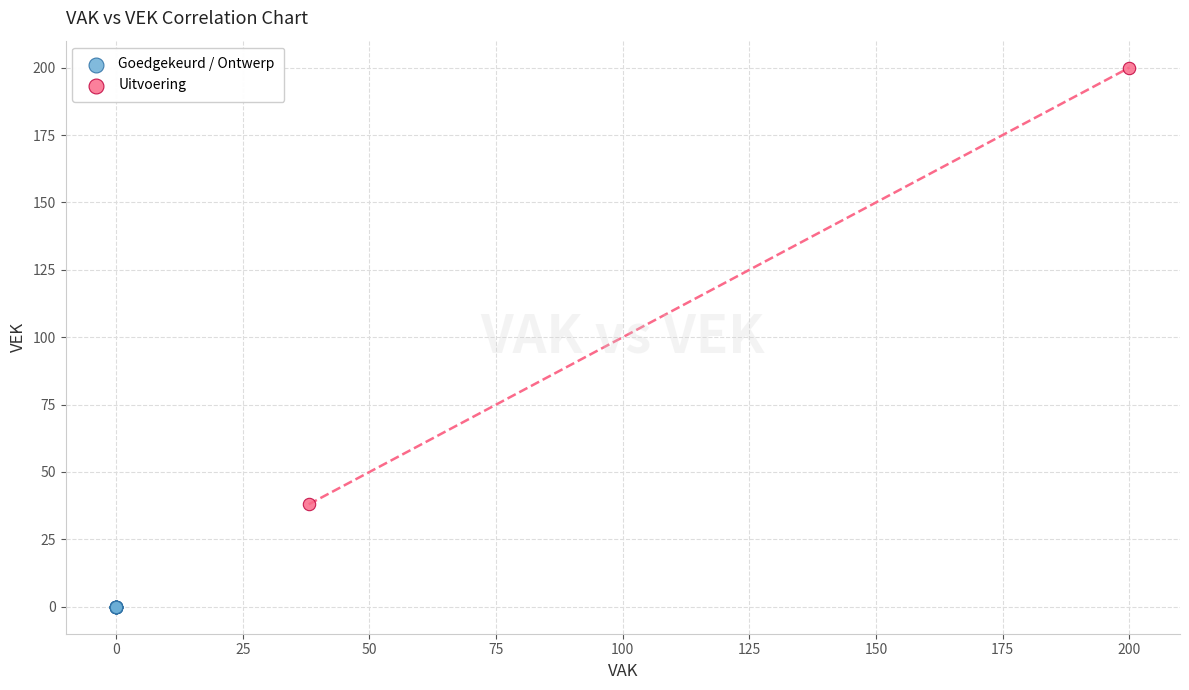

Which series reaches the maximum Y coordinate?

Uitvoering